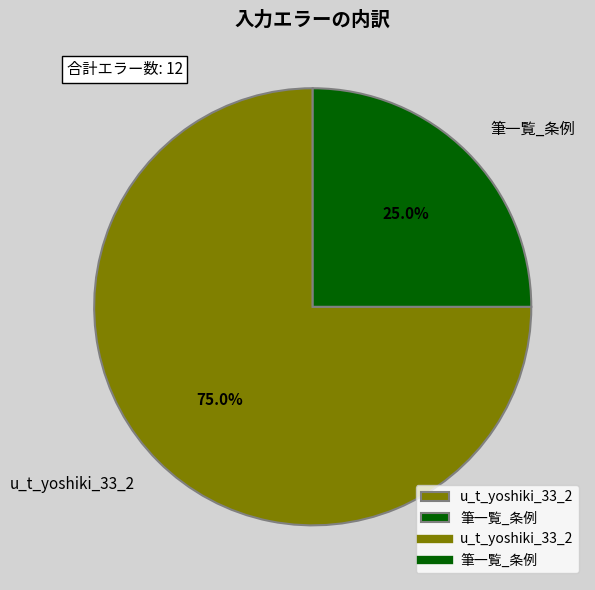

To the nearest percent, what is the difference between the largest and smallest slice percentages?

50%